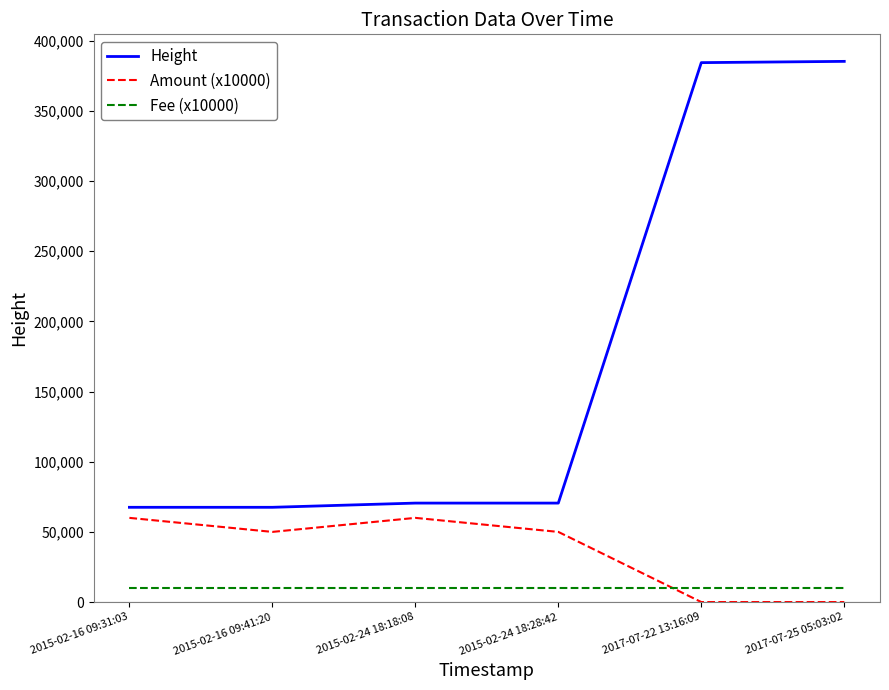

True or false: Fee (x10000) and Height intersect in this chart.

False